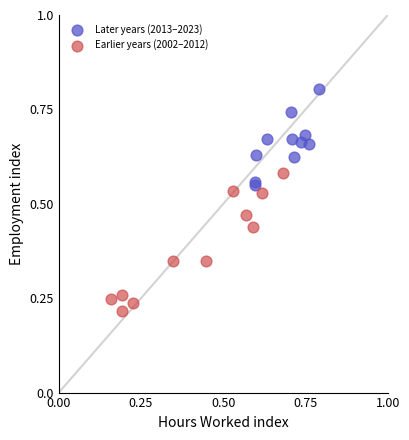

Which series contains the highest Y value?

Later years (2013–2023)